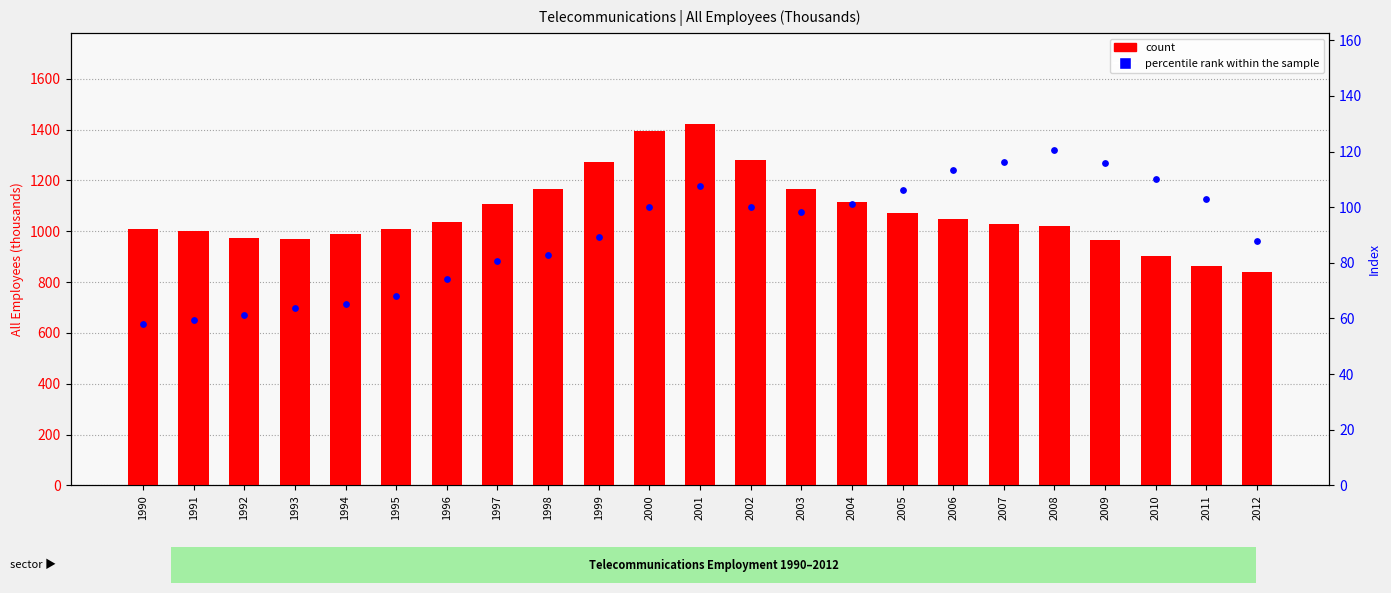

At how many categories does at least one series exceed 1334?

2